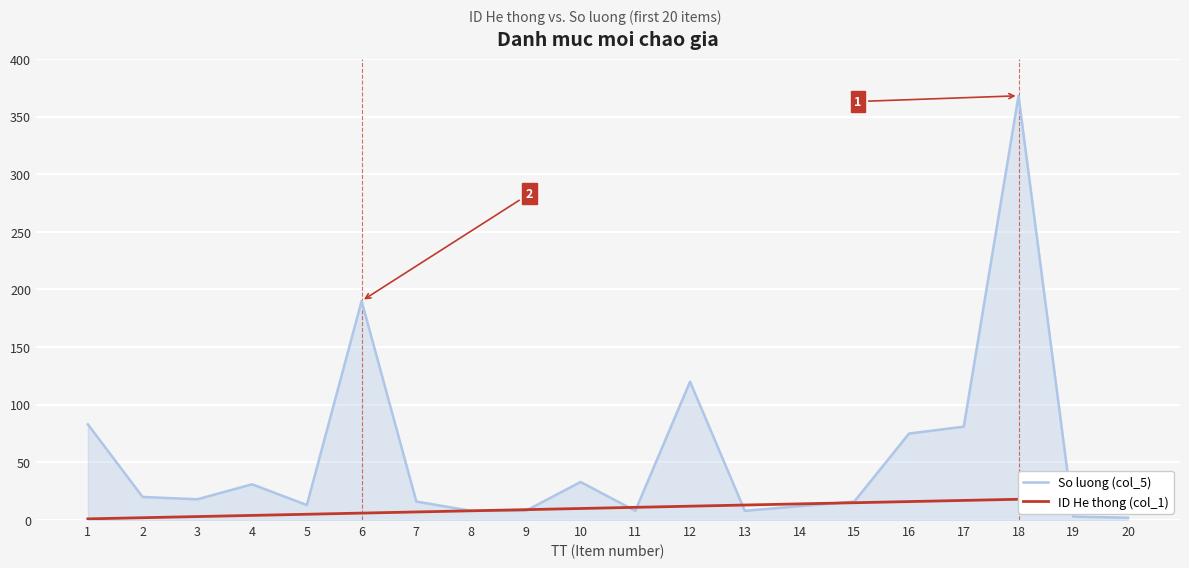

Is the value of So luong (col_5) at 4 greater than the value of ID He thong (col_1) at 20?

Yes